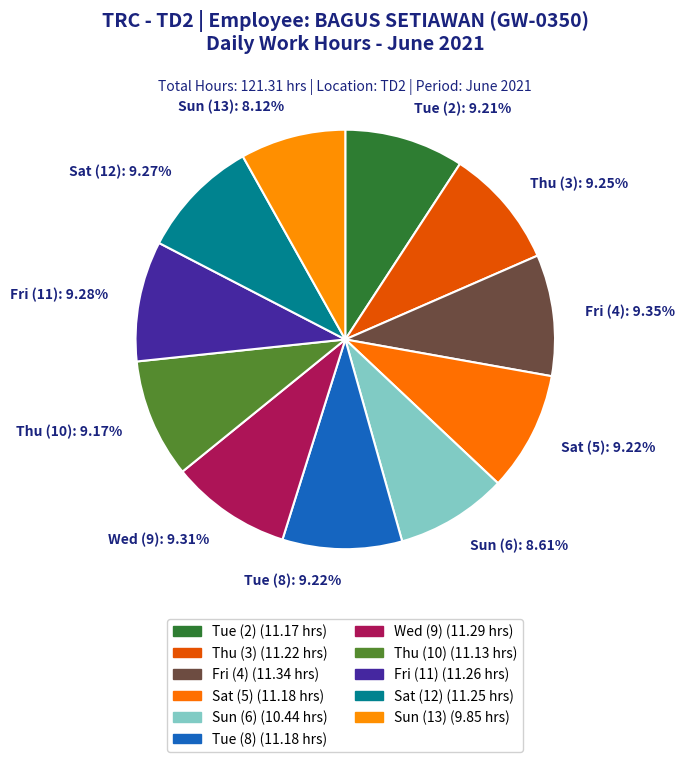

Is it true that Sat (12) is 20% of the pie?

False